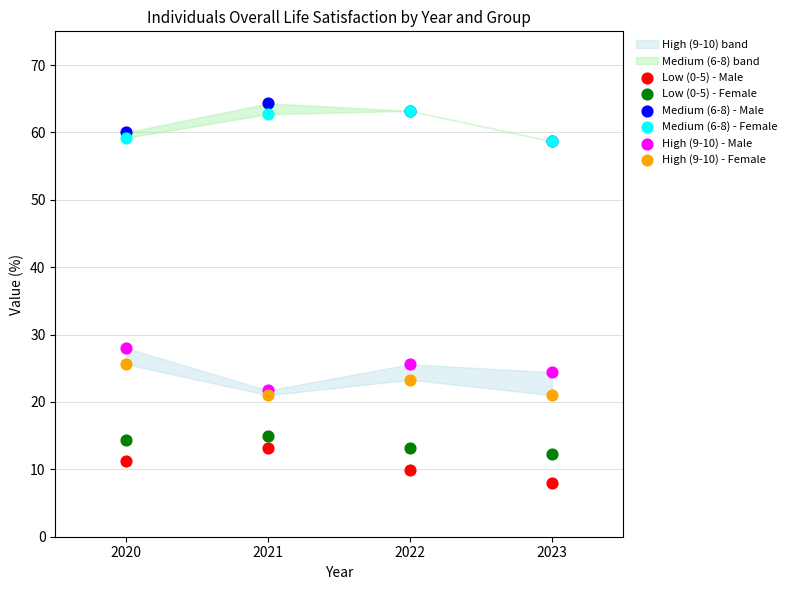

Which series contains the lowest Y value?

Low (0-5) - Male